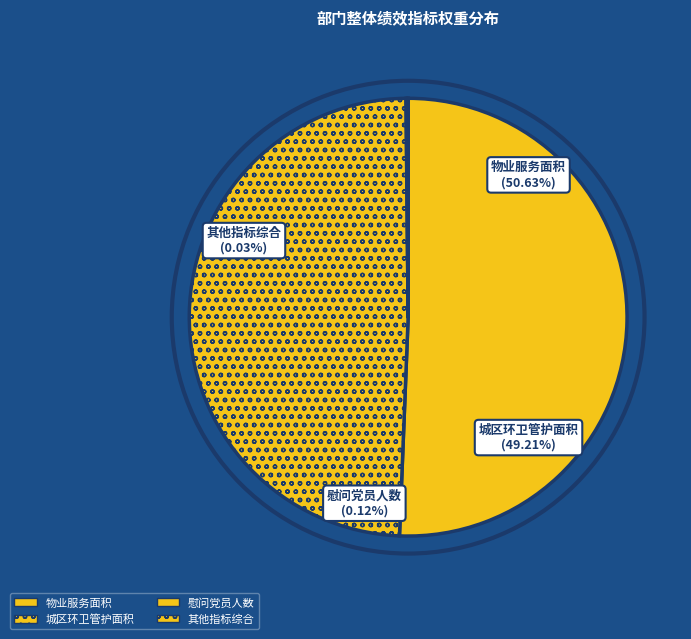

To the nearest percent, what is the difference between the largest and smallest slice percentages?

51%